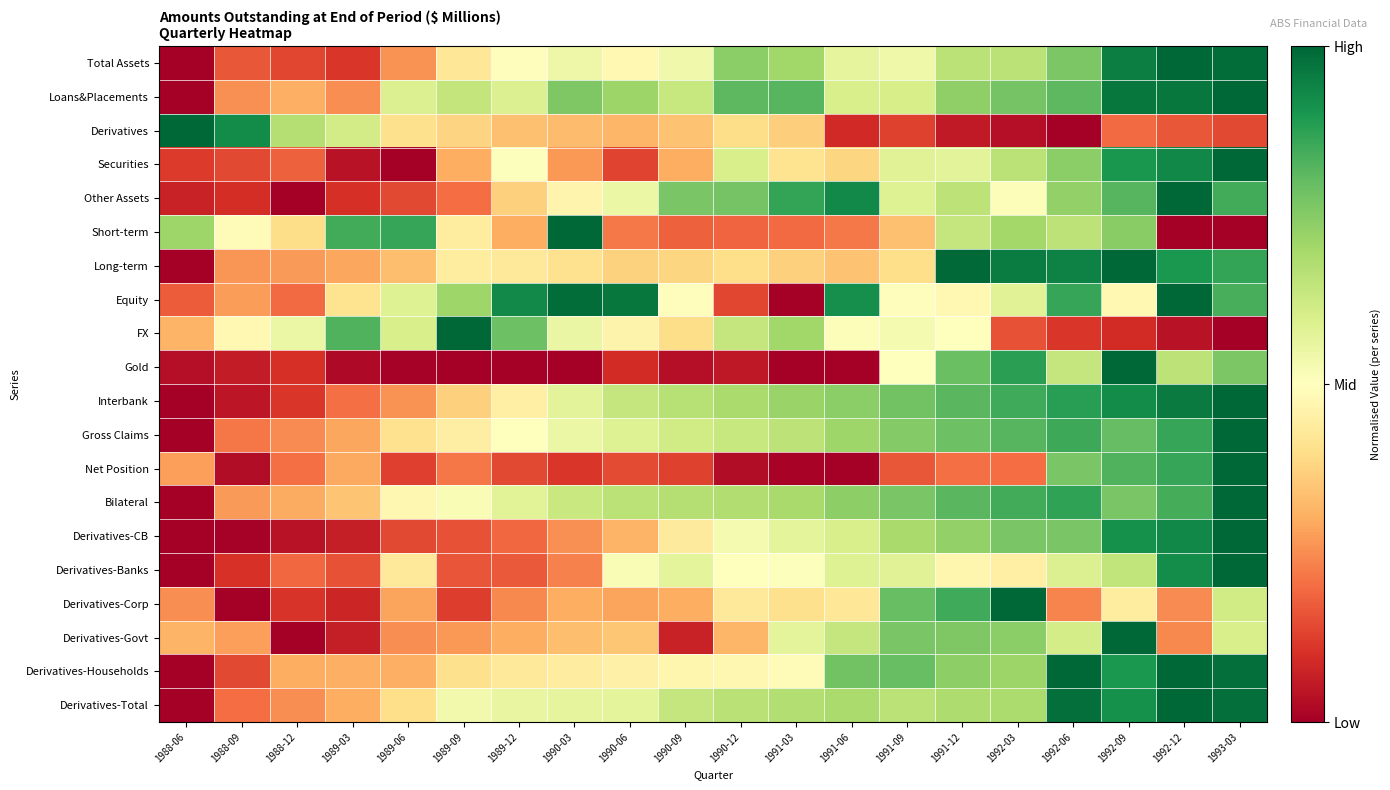

At how many categories does at least one series exceed 0?

20